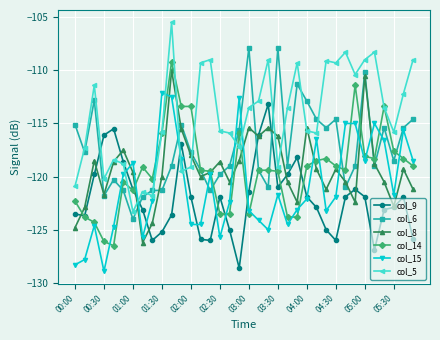

Which series has the largest total across all categories?

col_5